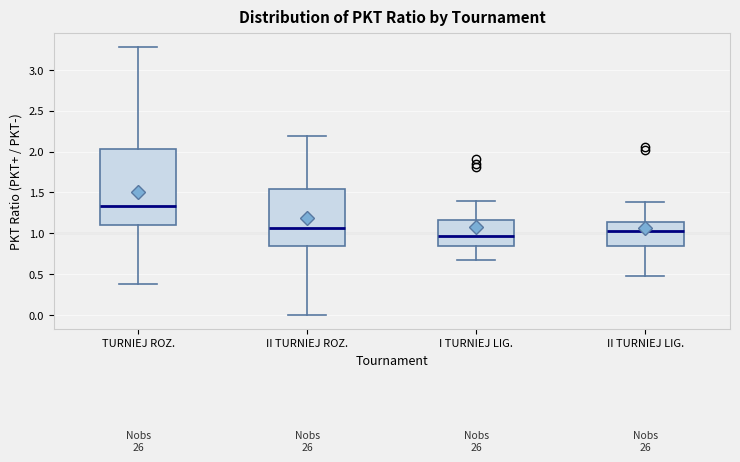

Which box has the lowest median line?

I TURNIEJ LIG.